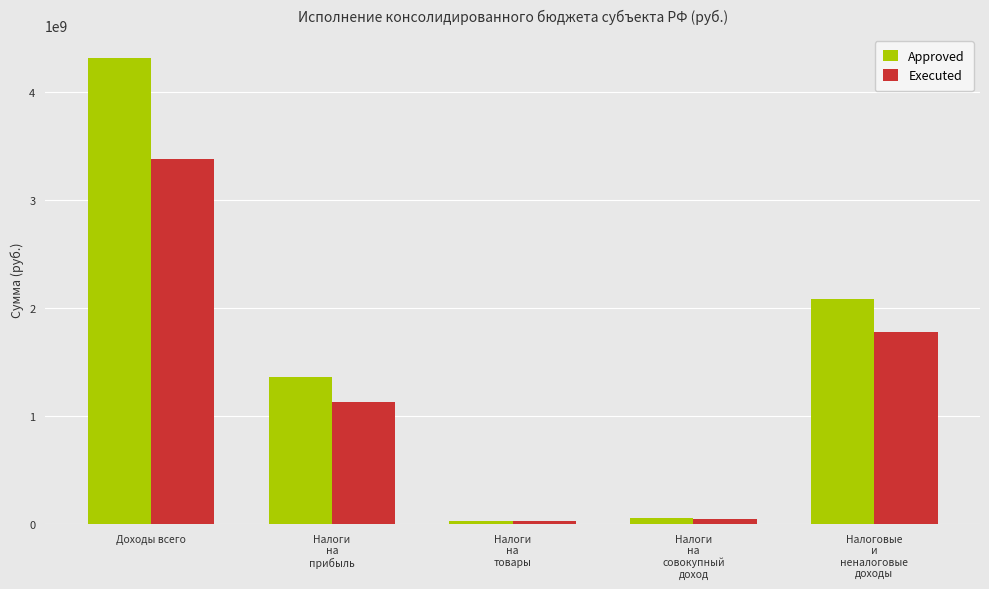

Are the bars grouped side by side (vs. stacked)?

Yes